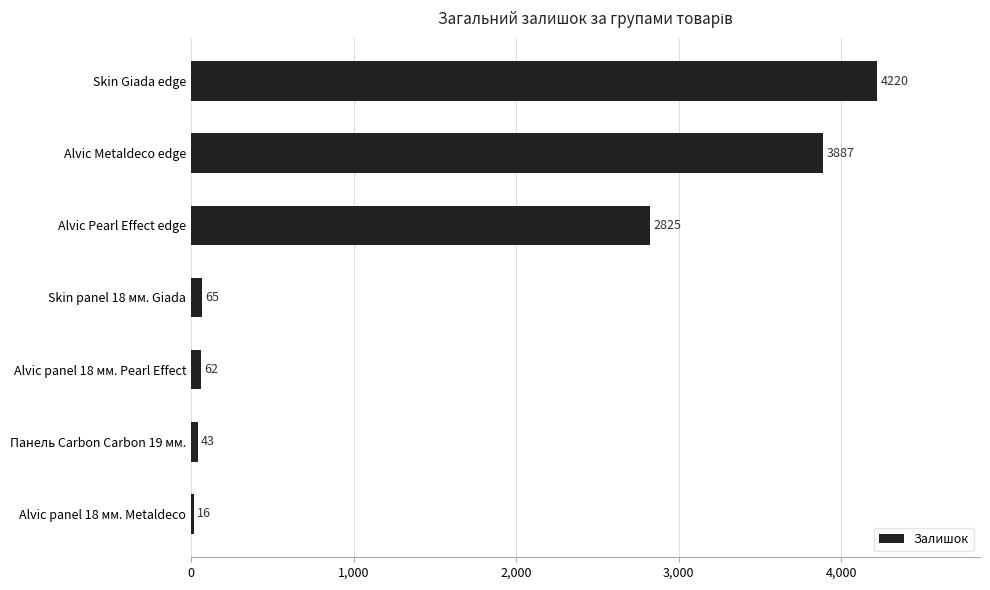

What is the label of the 4th bar from the bottom?

Skin panel 18 мм. Giada